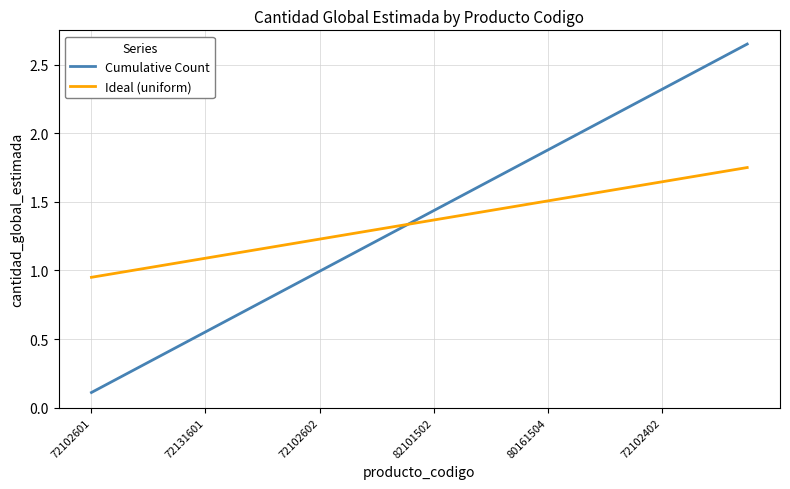

Which series has the largest range (max minus min)?

Cumulative Count